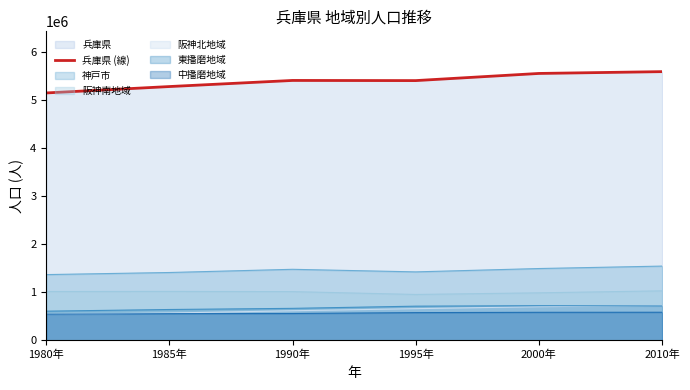

The value at 1995年 is 5401877. True or false?

True